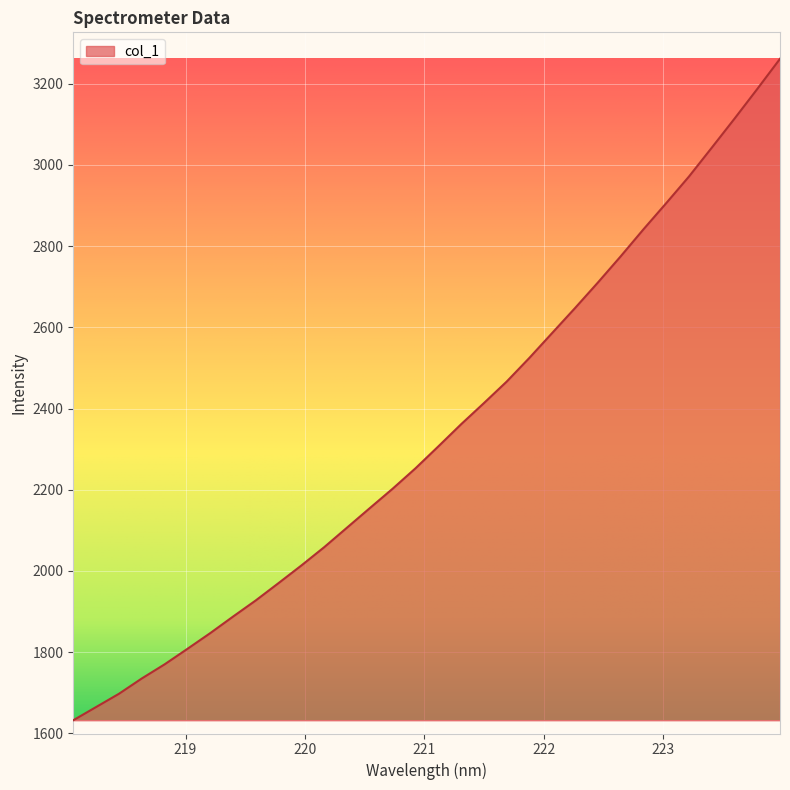

What is the maximum value shown in the chart?

3261.6